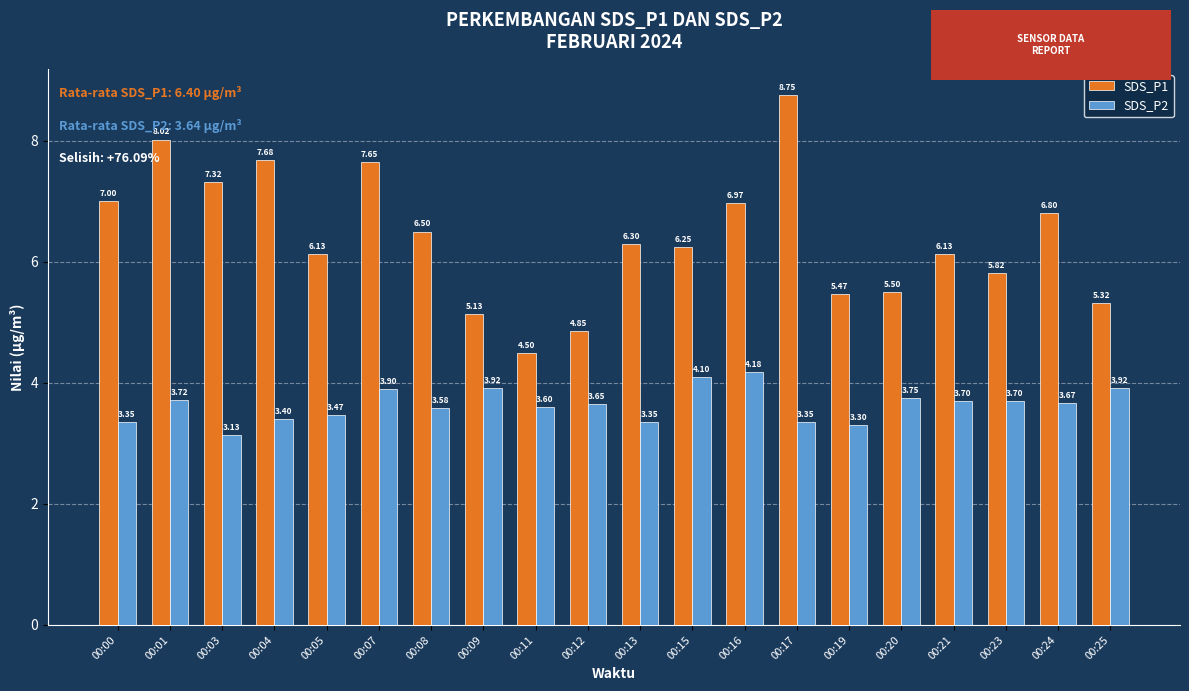

Between 00:17 and 00:19, which series saw the biggest shift?

SDS_P1